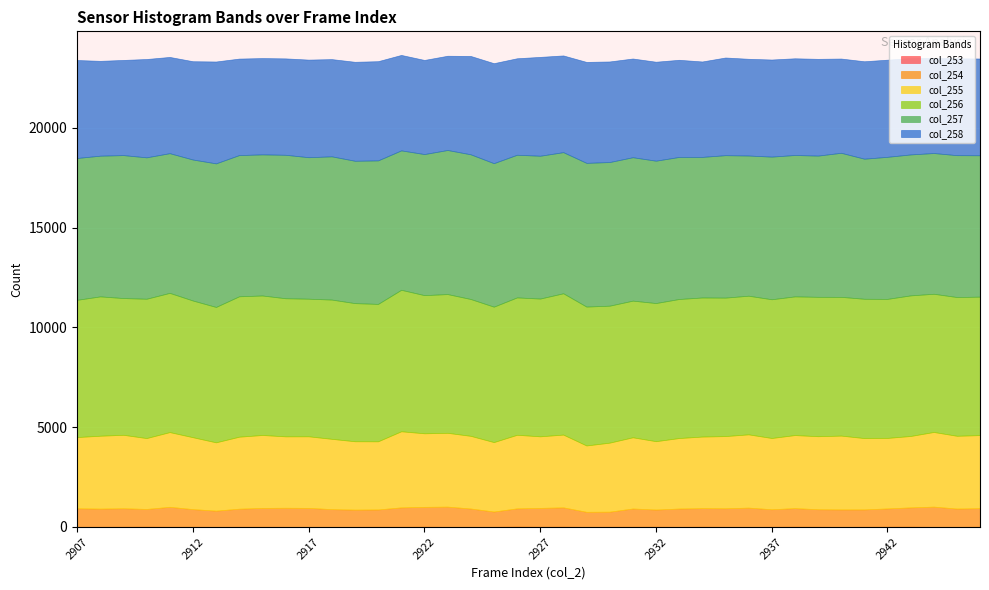

Reading left to right, list all the values displayed in this chart.

col_253: 7	8	10	13	8	9	5	8	9	6	3	4	6	9	8	12	4	6	6	16	9	12	4	8	9	10	5	11	6	3	8	12	9	4	8	11	13	4	4	11
col_254: 930	913	928	890	1002	886	814	908	947	957	954	890	864	869	974	996	1016	919	769	917	947	971	756	759	917	864	919	933	932	967	880	933	880	876	873	919	969	1016	919	933
col_255: 3569	3652	3681	3552	3745	3604	3423	3608	3654	3579	3587	3523	3426	3415	3814	3687	3699	3642	3479	3687	3587	3647	3325	3459	3569	3426	3533	3587	3617	3672	3571	3661	3660	3699	3573	3533	3578	3741	3647	3660
col_256: 6878	6983	6853	6983	6977	6850	6785	7037	6991	6921	6896	6979	6922	6886	7090	6923	6953	6858	6787	6885	6904	7082	6960	6864	6848	6922	6968	6970	6939	6948	6953	6950	6985	6953	6982	6968	7046	6926	6953	6939
col_257: 7108	7051	7164	7086	7001	7066	7195	7077	7071	7189	7091	7178	7134	7192	6987	7070	7220	7251	7191	7149	7157	7072	7202	7198	7187	7134	7119	7045	7138	7025	7148	7085	7077	7220	7020	7119	7064	7053	7110	7085
col_258: 4909	4753	4769	4928	4823	4926	5105	4835	4827	4831	4891	4873	4960	4972	4783	4717	4723	4929	5011	4835	4954	4847	5059	5041	4947	4960	4868	4782	4895	4848	4866	4847	4849	4723	4883	4868	4828	4766	4855	4849